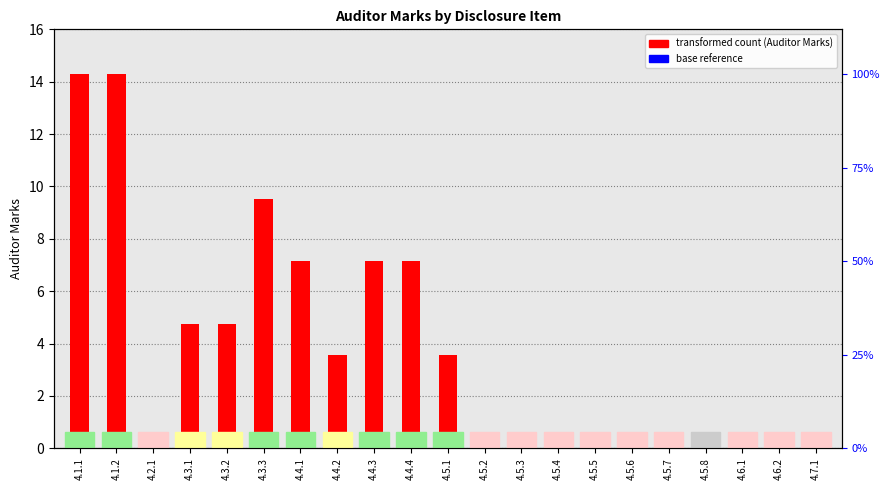

What is the difference between the maximum and minimum values?

14.3